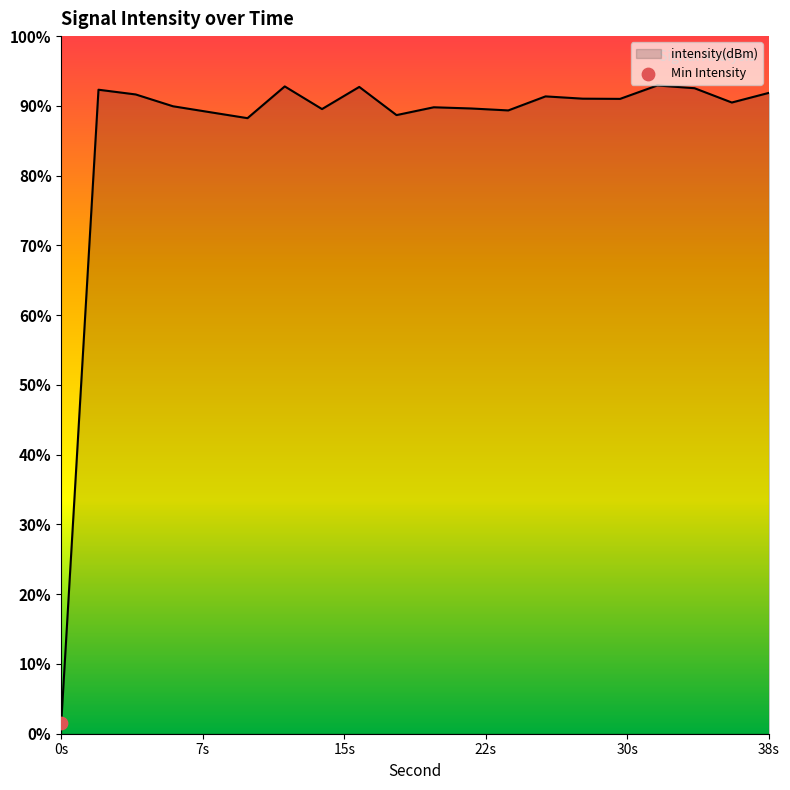

Which has a higher value, 34 or 28?

34